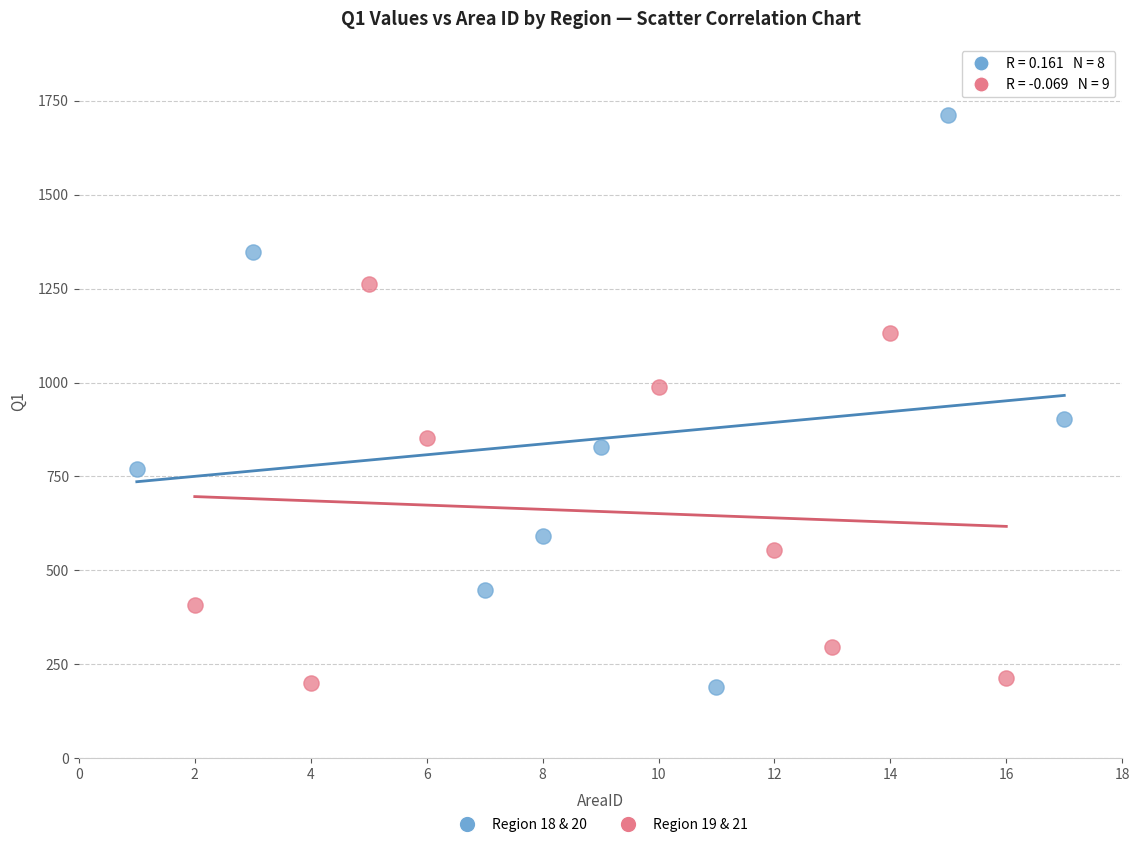

Which series has the widest spread of Y values?

Region 18 & 20